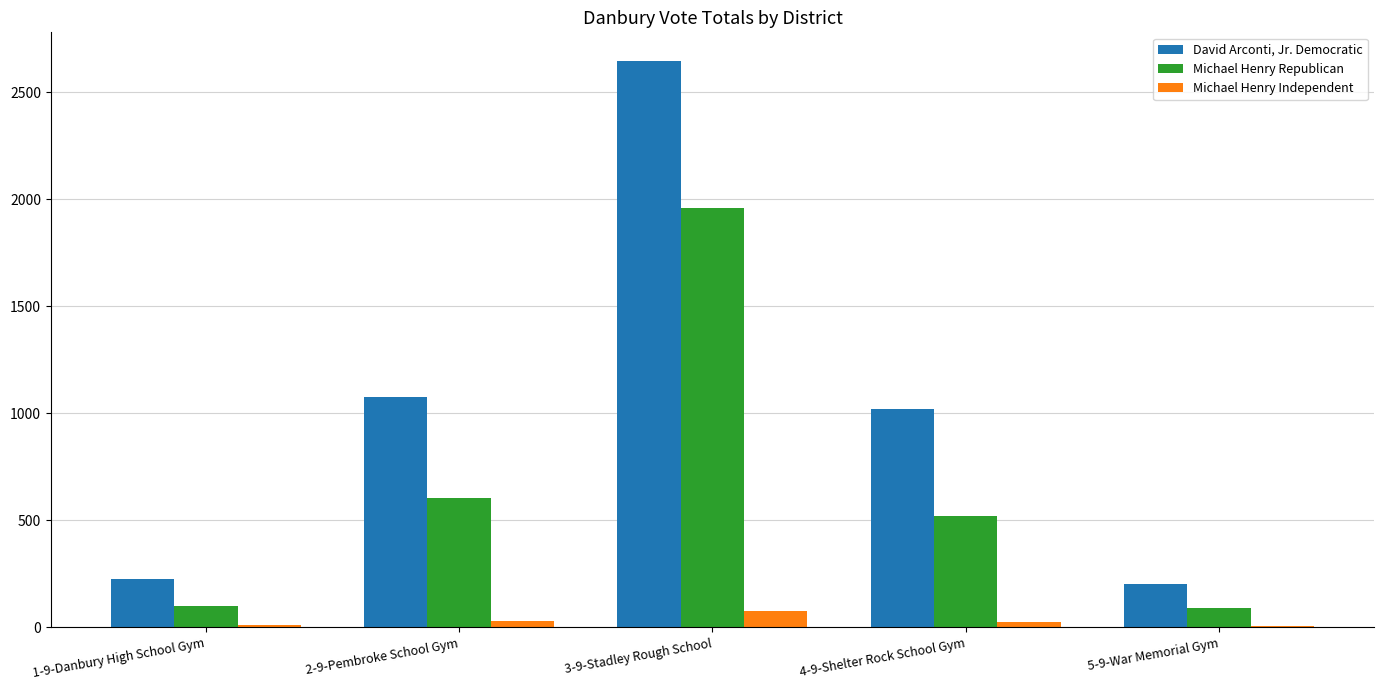

What is the greatest value displayed?

2648